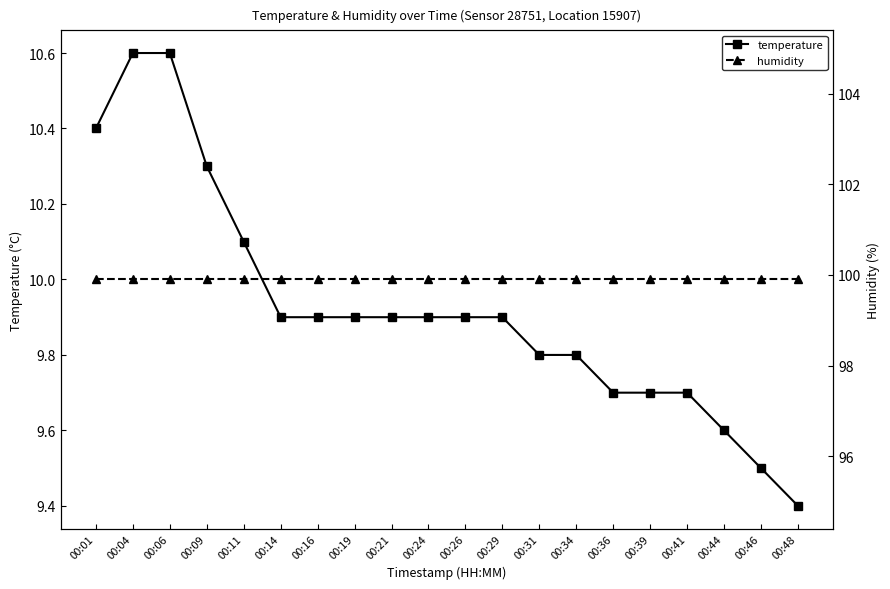

Reading left to right, extract all data points from this chart.

temperature: 00:01=10.4	00:04=10.6	00:06=10.6	00:09=10.3	00:11=10.1	00:14=9.9	00:16=9.9	00:19=9.9	00:21=9.9	00:24=9.9	00:26=9.9	00:29=9.9	00:31=9.8	00:34=9.8	00:36=9.7	00:39=9.7	00:41=9.7	00:44=9.6	00:46=9.5	00:48=9.4
humidity: 00:01=99.9	00:04=99.9	00:06=99.9	00:09=99.9	00:11=99.9	00:14=99.9	00:16=99.9	00:19=99.9	00:21=99.9	00:24=99.9	00:26=99.9	00:29=99.9	00:31=99.9	00:34=99.9	00:36=99.9	00:39=99.9	00:41=99.9	00:44=99.9	00:46=99.9	00:48=99.9